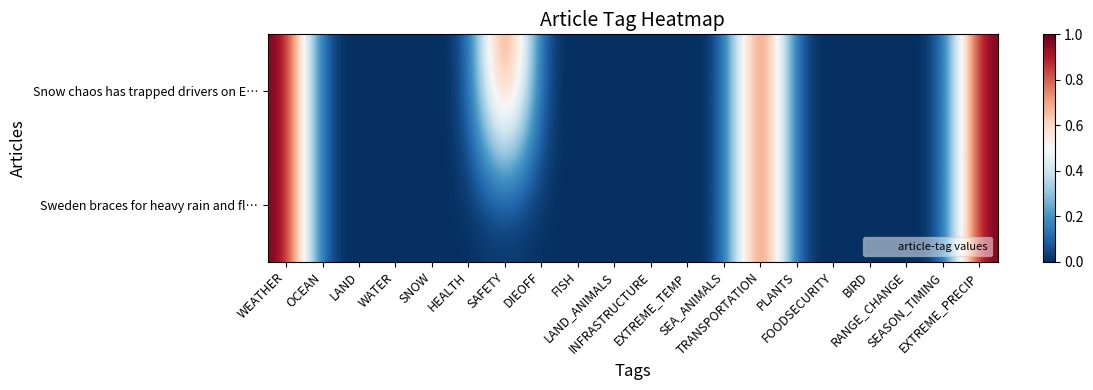

Reading left to right, list all the values displayed in this chart.

Snow chaos has trapped drivers on E…: WEATHER=1	OCEAN=0	LAND=0	WATER=0	SNOW=0	HEALTH=0	SAFETY=1	DIEOFF=0	FISH=0	LAND_ANIMALS=0	INFRASTRUCTURE=0	EXTREME_TEMP=0	SEA_ANIMALS=0	TRANSPORTATION=1	PLANTS=0	FOODSECURITY=0	BIRD=0	RANGE_CHANGE=0	SEASON_TIMING=0	EXTREME_PRECIP=1
Sweden braces for heavy rain and fl…: WEATHER=1	OCEAN=0	LAND=0	WATER=0	SNOW=0	HEALTH=0	SAFETY=0	DIEOFF=0	FISH=0	LAND_ANIMALS=0	INFRASTRUCTURE=0	EXTREME_TEMP=0	SEA_ANIMALS=0	TRANSPORTATION=1	PLANTS=0	FOODSECURITY=0	BIRD=0	RANGE_CHANGE=0	SEASON_TIMING=0	EXTREME_PRECIP=1